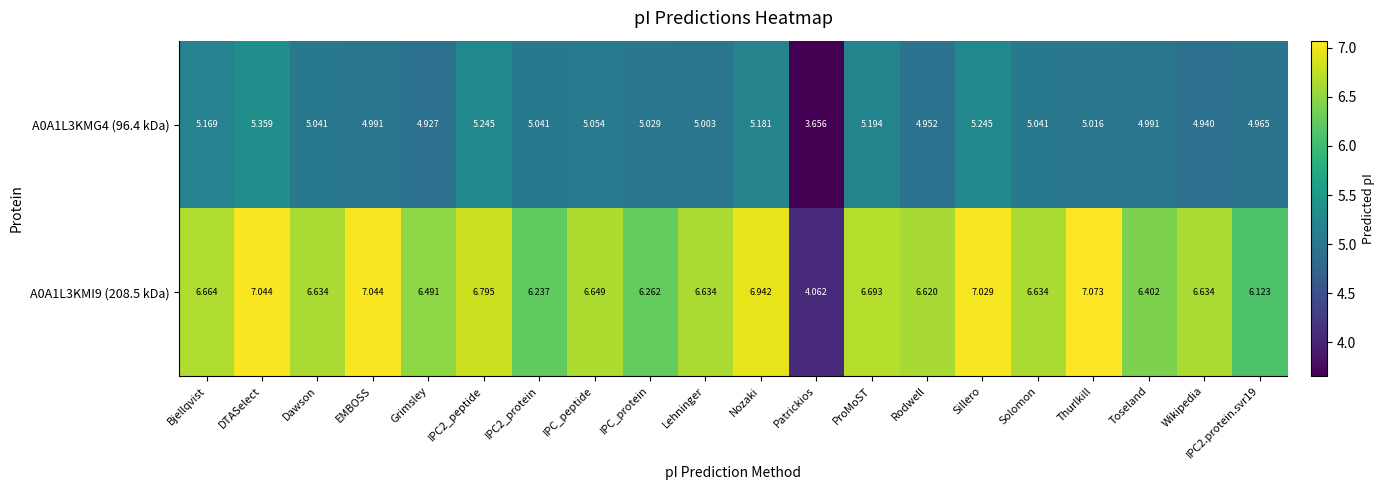

At which category is the sum across all series the highest?

DTASelect